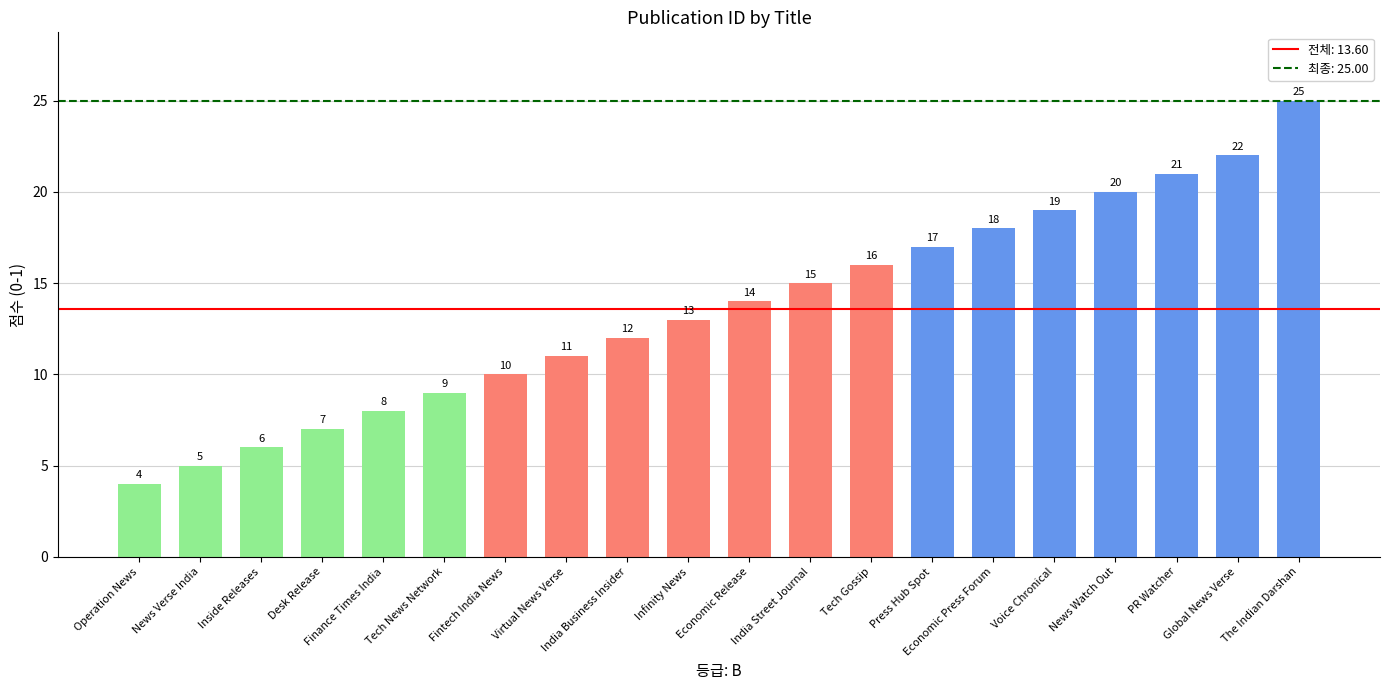

What is the minimum value shown in the chart?

4